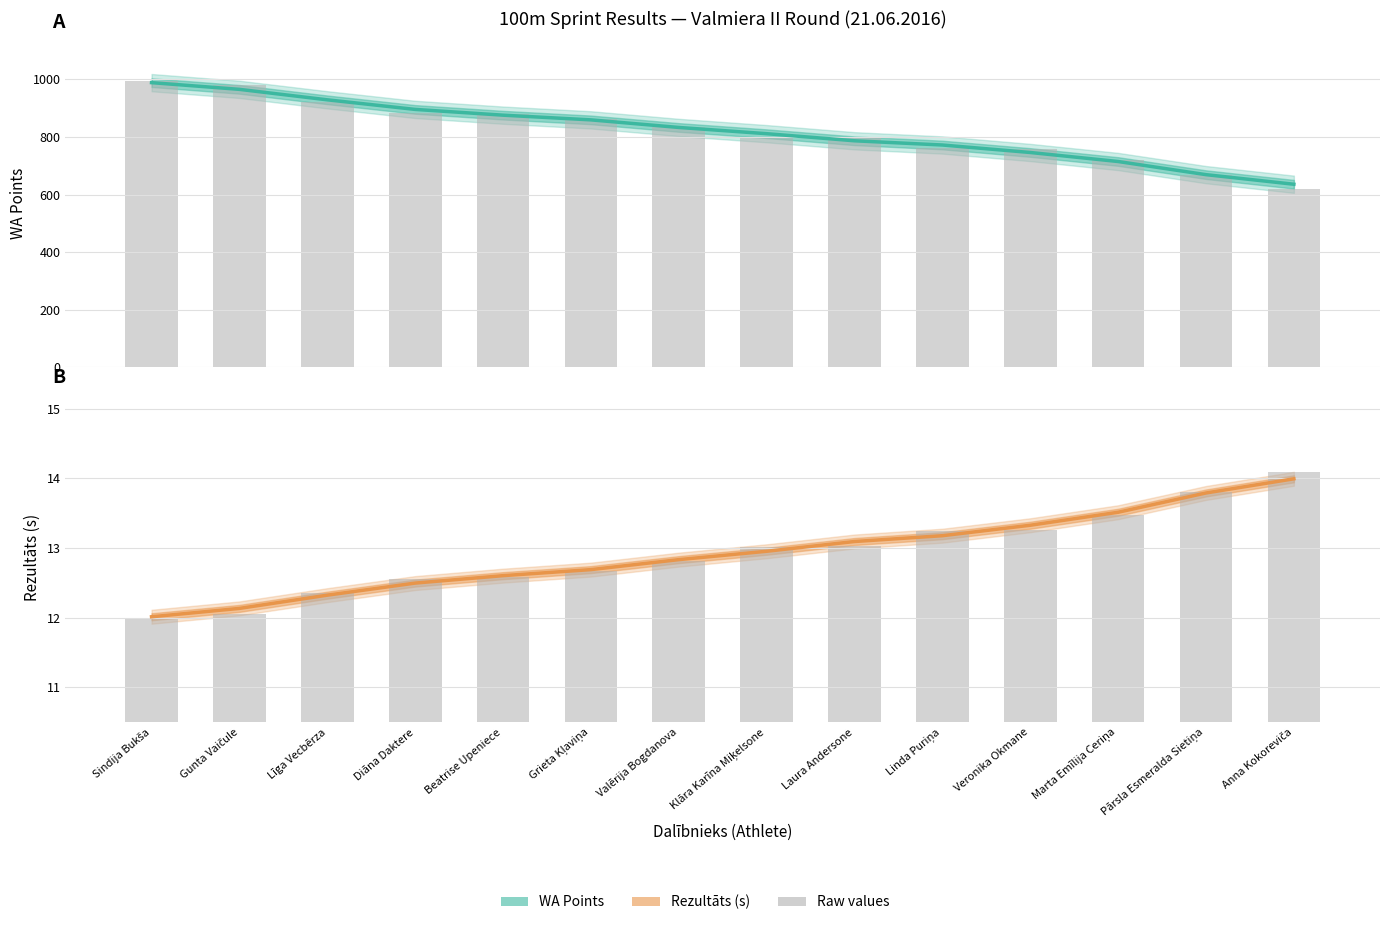

Are the bars grouped side by side (vs. stacked)?

Yes